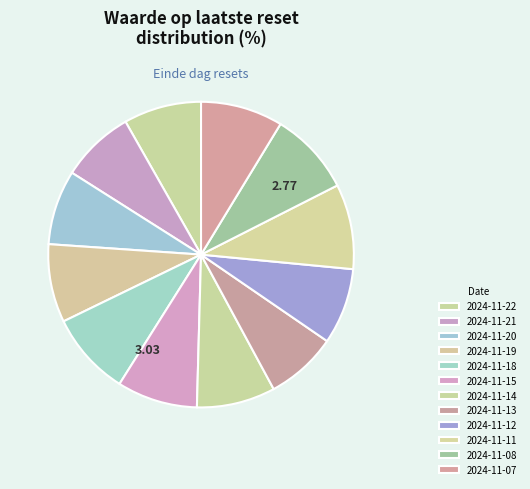

Is there a majority slice in this chart?

No